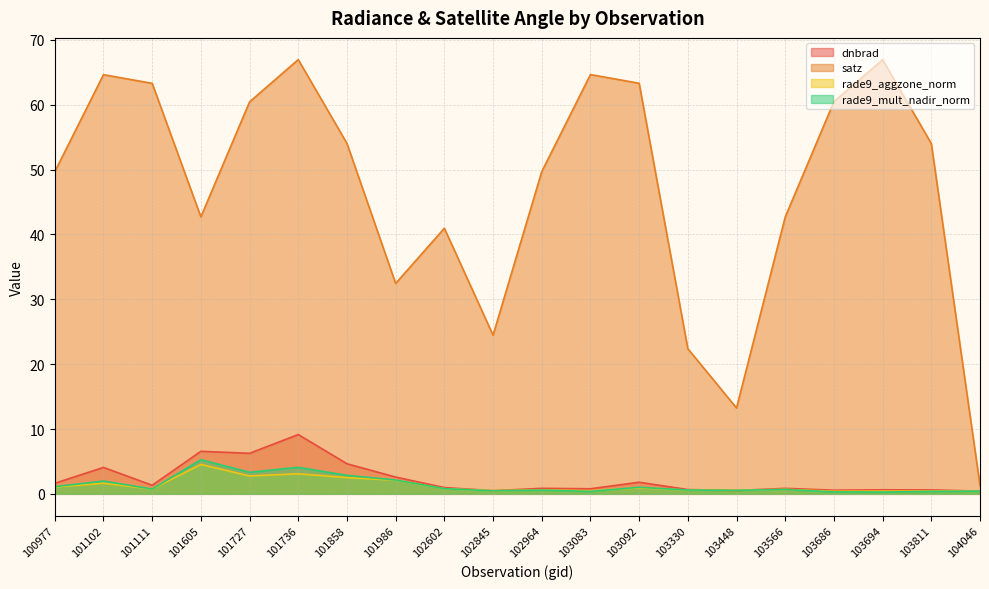

True or false: dnbrad has more than 0 points higher than both neighbors.

True